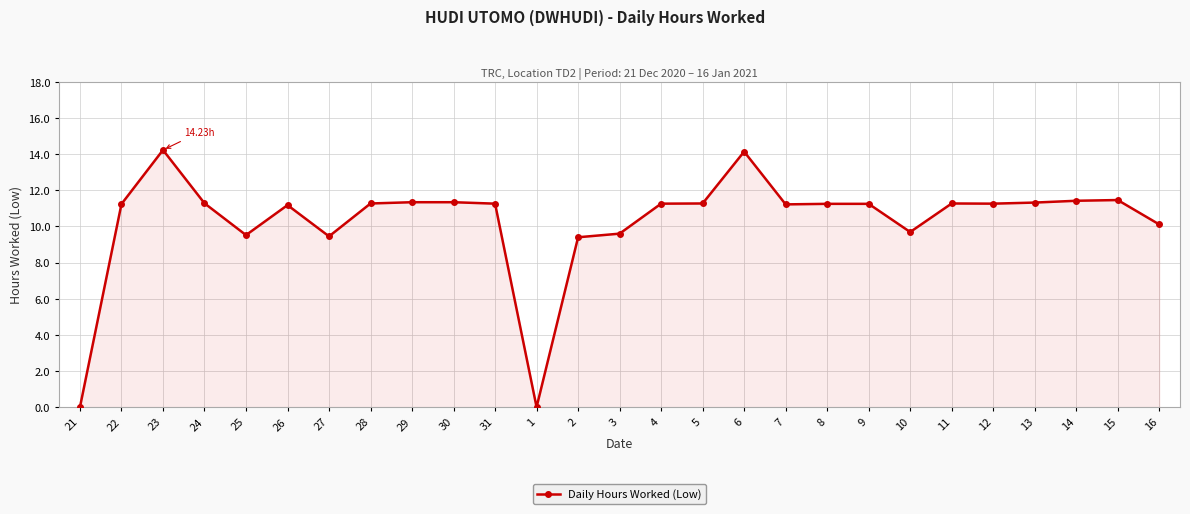

Approximately how many times larger is the value at 24 compared to 23?

0.8